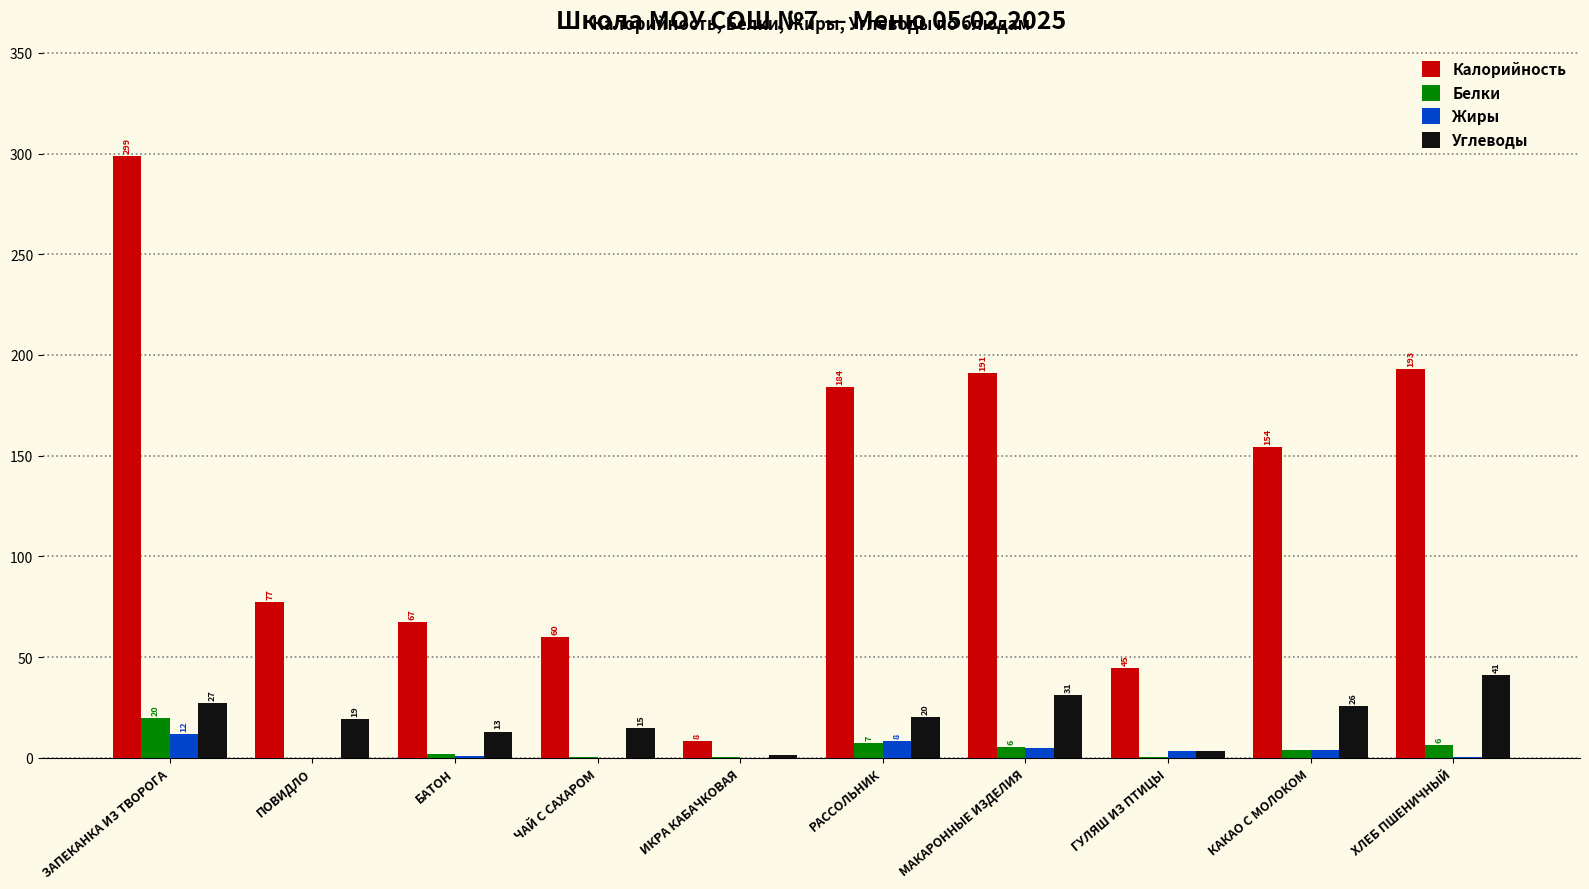

How many groups of bars are there?

10